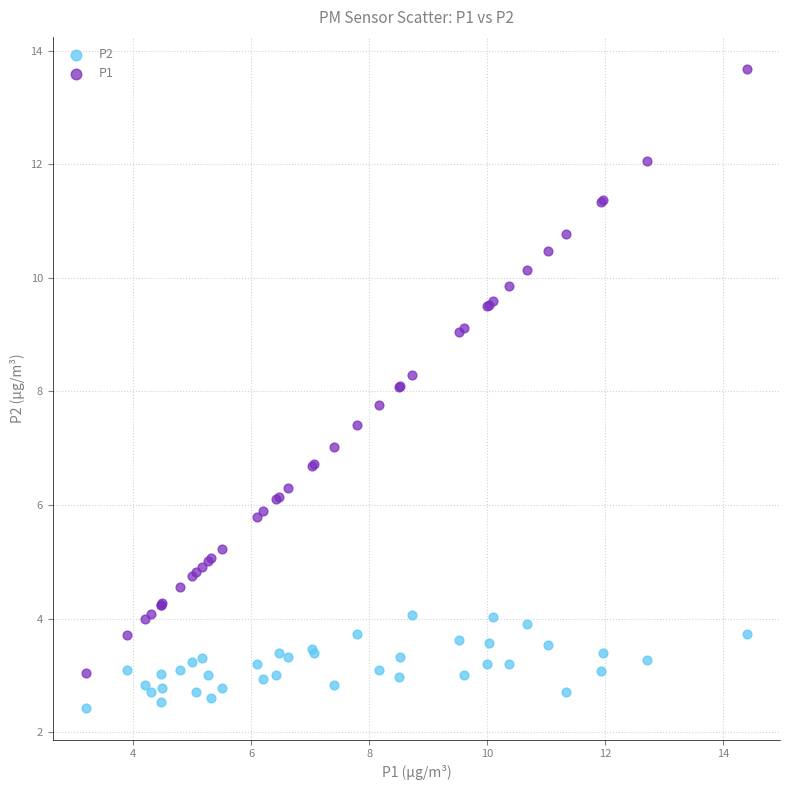

Which series has the widest spread of Y values?

P1